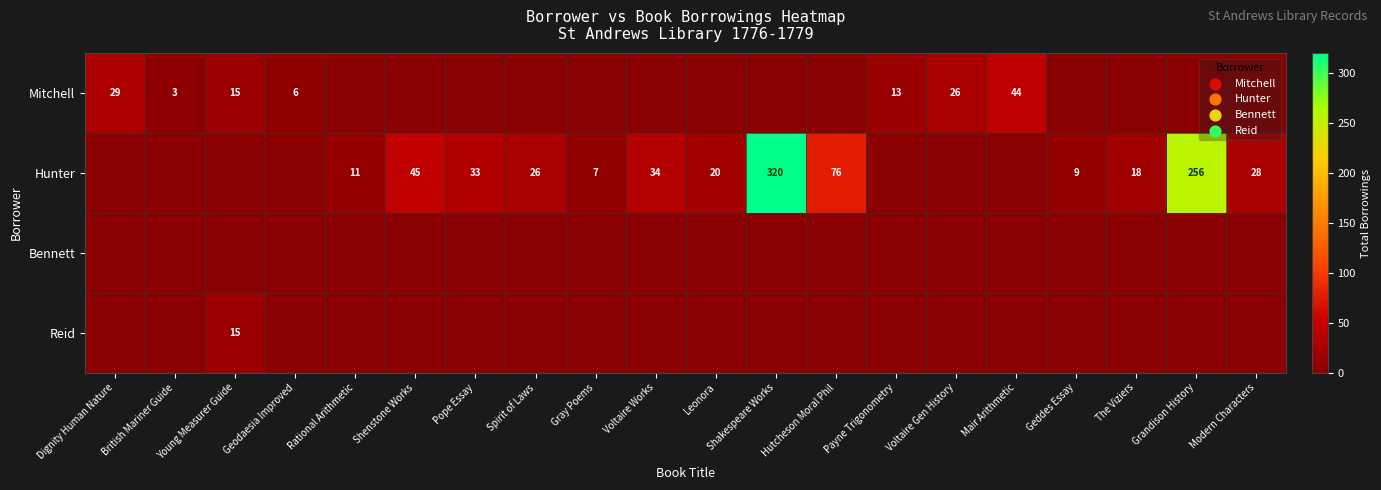

Is it true that Mitchell equals 43 at Dignity Human Nature?

False